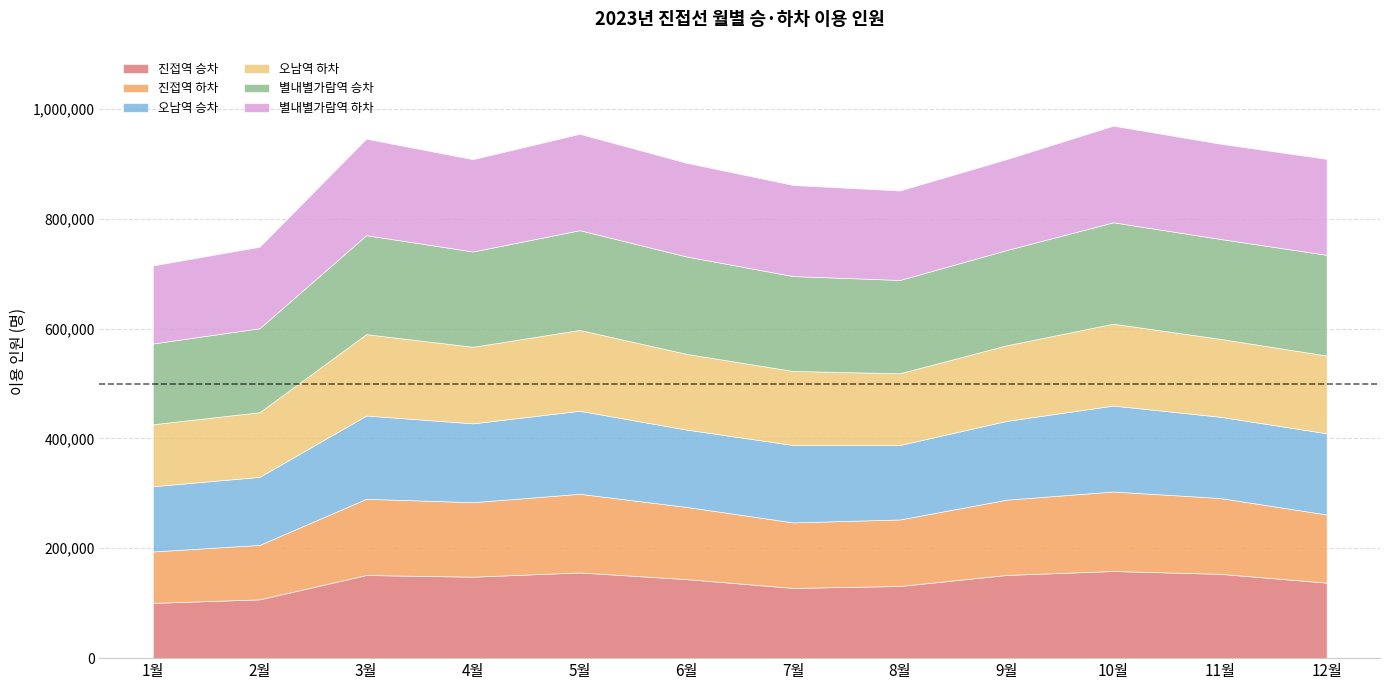

At which category does 오남역 승차 reach its first local peak?

3월